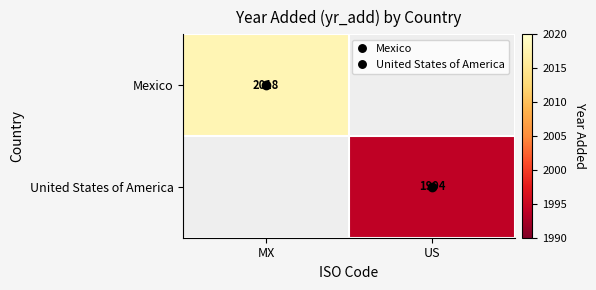

What value does the United States of America series have at US?

1994.0